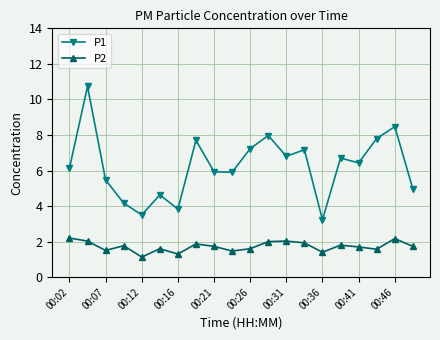

What is the lowest value of the P1 series?

3.2